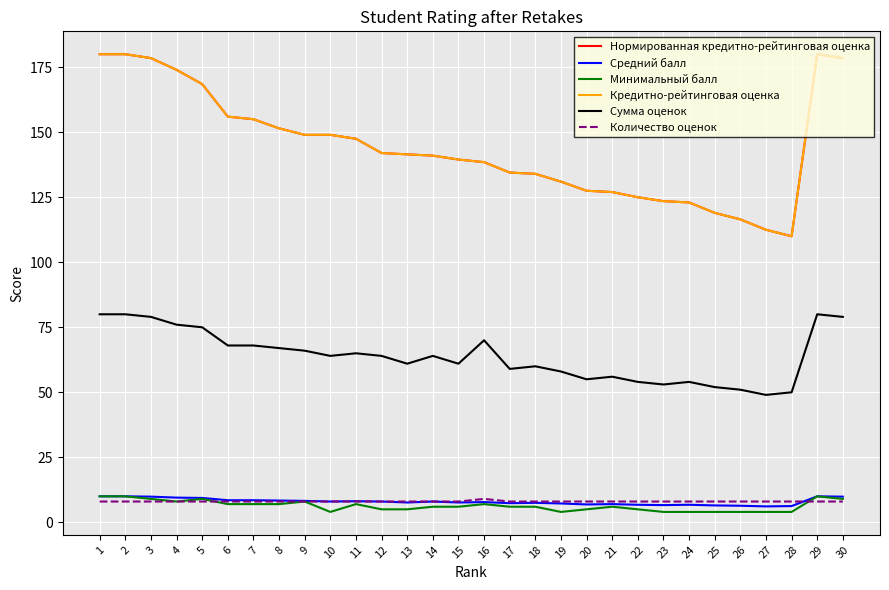

Does the chart display data point markers on the line(s)?

No